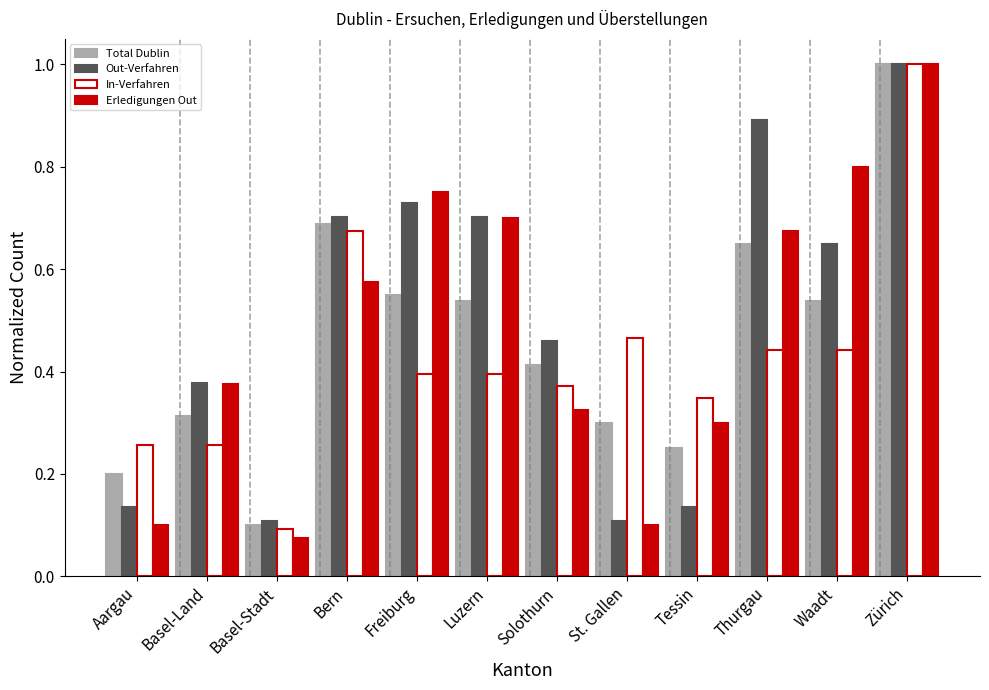

What is the sum of all Erledigungen Out values?

5.8